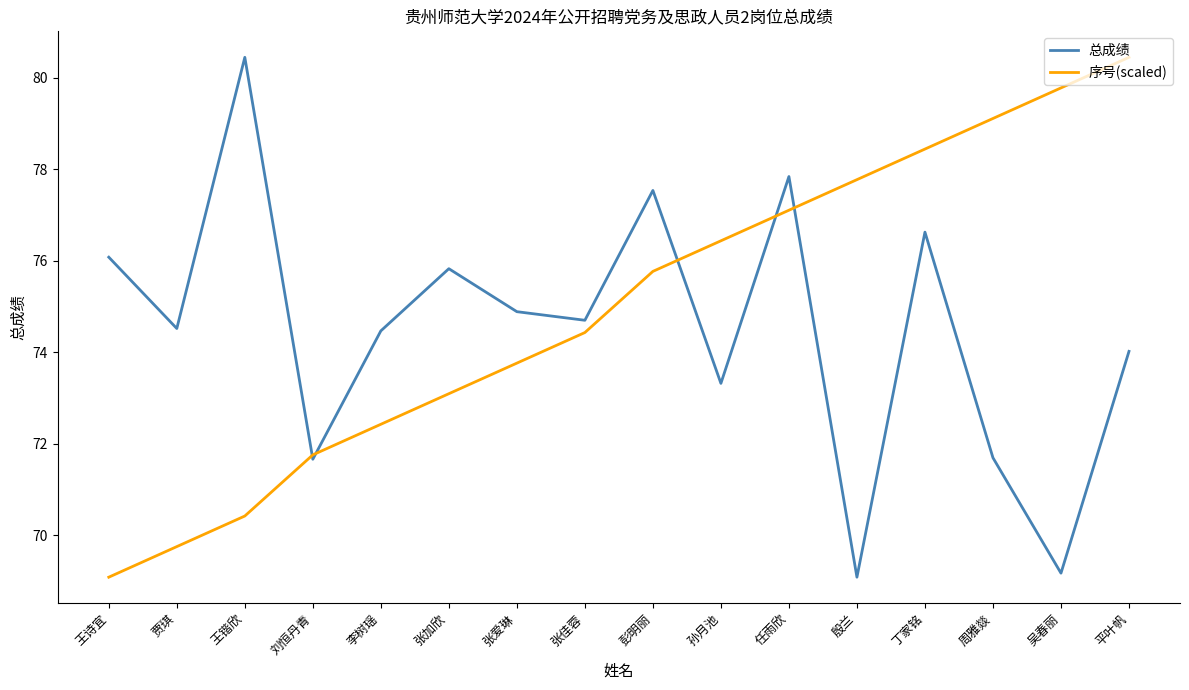

Reading left to right, what are all the values shown in this chart?

总成绩: 王诗宜=76.1	贾琪=74.5	王锴欣=80.5	刘恒丹青=71.7	李树瑶=74.5	张加欣=75.8	张爱琳=74.9	张佳蓉=74.7	彭明丽=77.5	孙月池=73.3	任雨欣=77.8	殷兰=69.1	丁家铭=76.6	周雅燚=71.7	吴春丽=69.2	平叶帆=74.0
序号(scaled): 王诗宜=69.1	贾琪=69.7	王锴欣=70.4	刘恒丹青=71.8	李树瑶=72.4	张加欣=73.1	张爱琳=73.8	张佳蓉=74.4	彭明丽=75.8	孙月池=76.4	任雨欣=77.1	殷兰=77.8	丁家铭=78.4	周雅燚=79.1	吴春丽=79.8	平叶帆=80.5